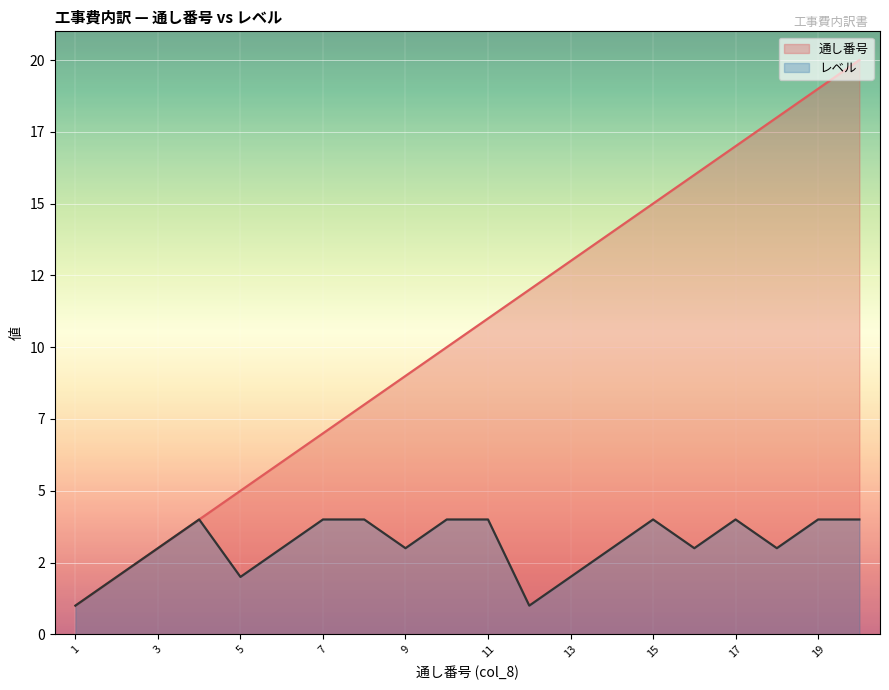

How many values in the レベル series are below 3?

5